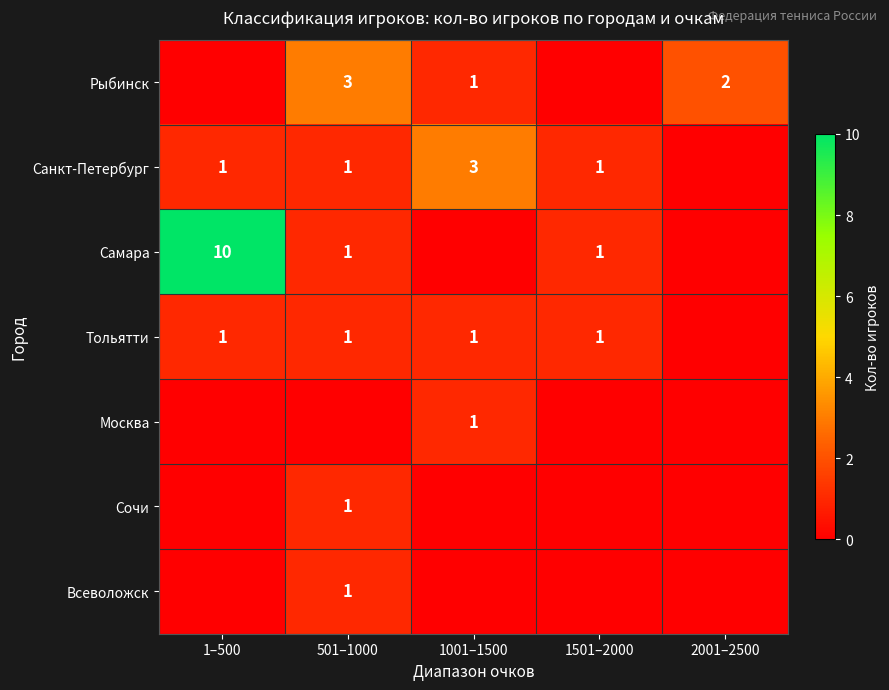

The Тольятти series shows 0 at 501–1000. True or false?

False